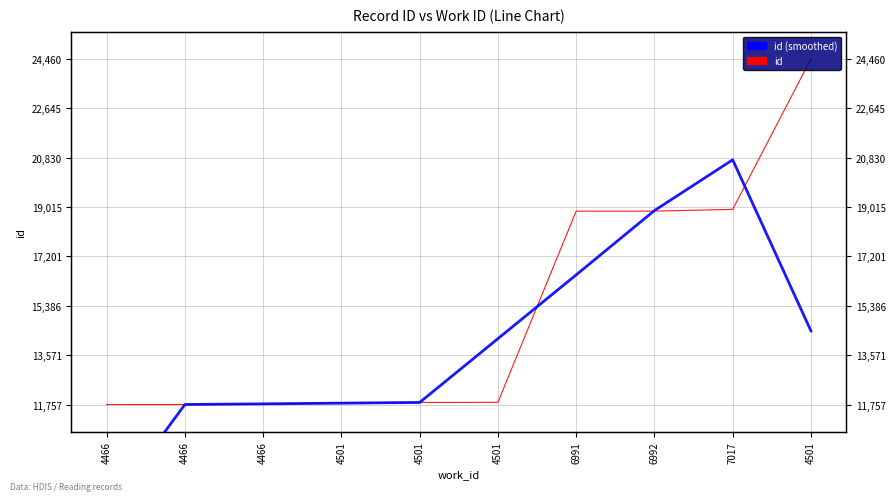

What is the sum of all id values?

151888.0